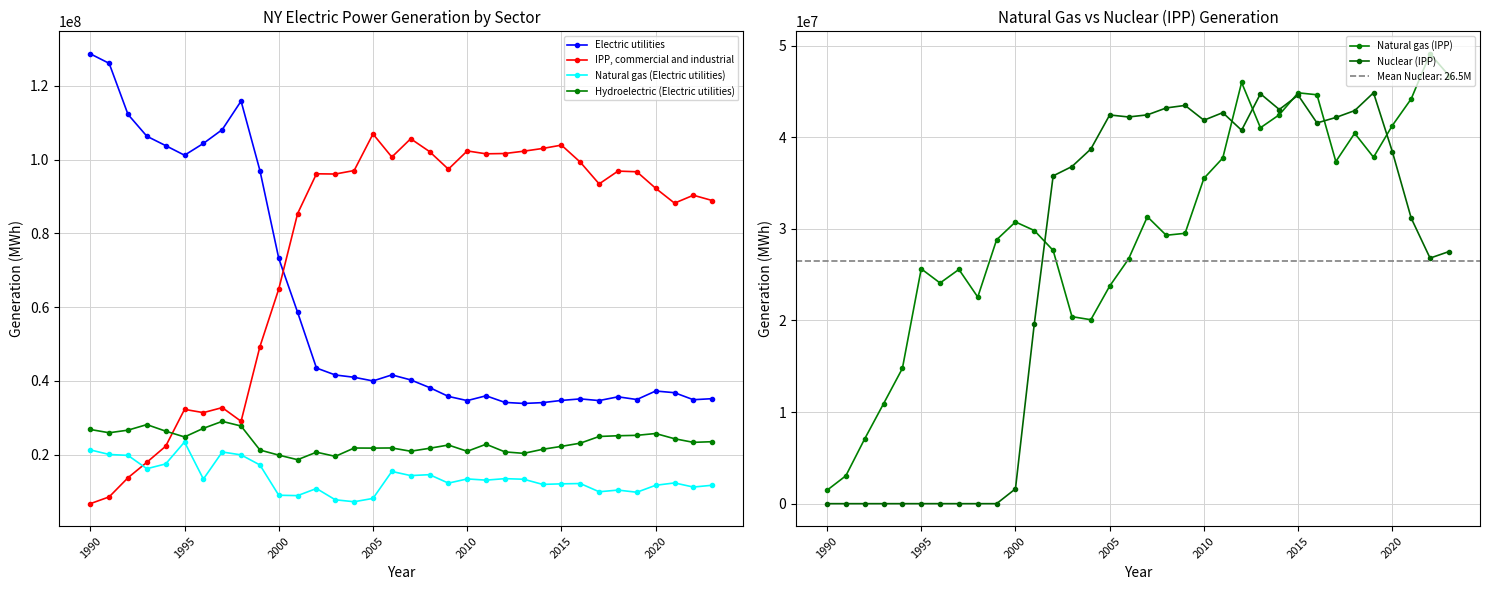

How many lines are shown in the chart?

6